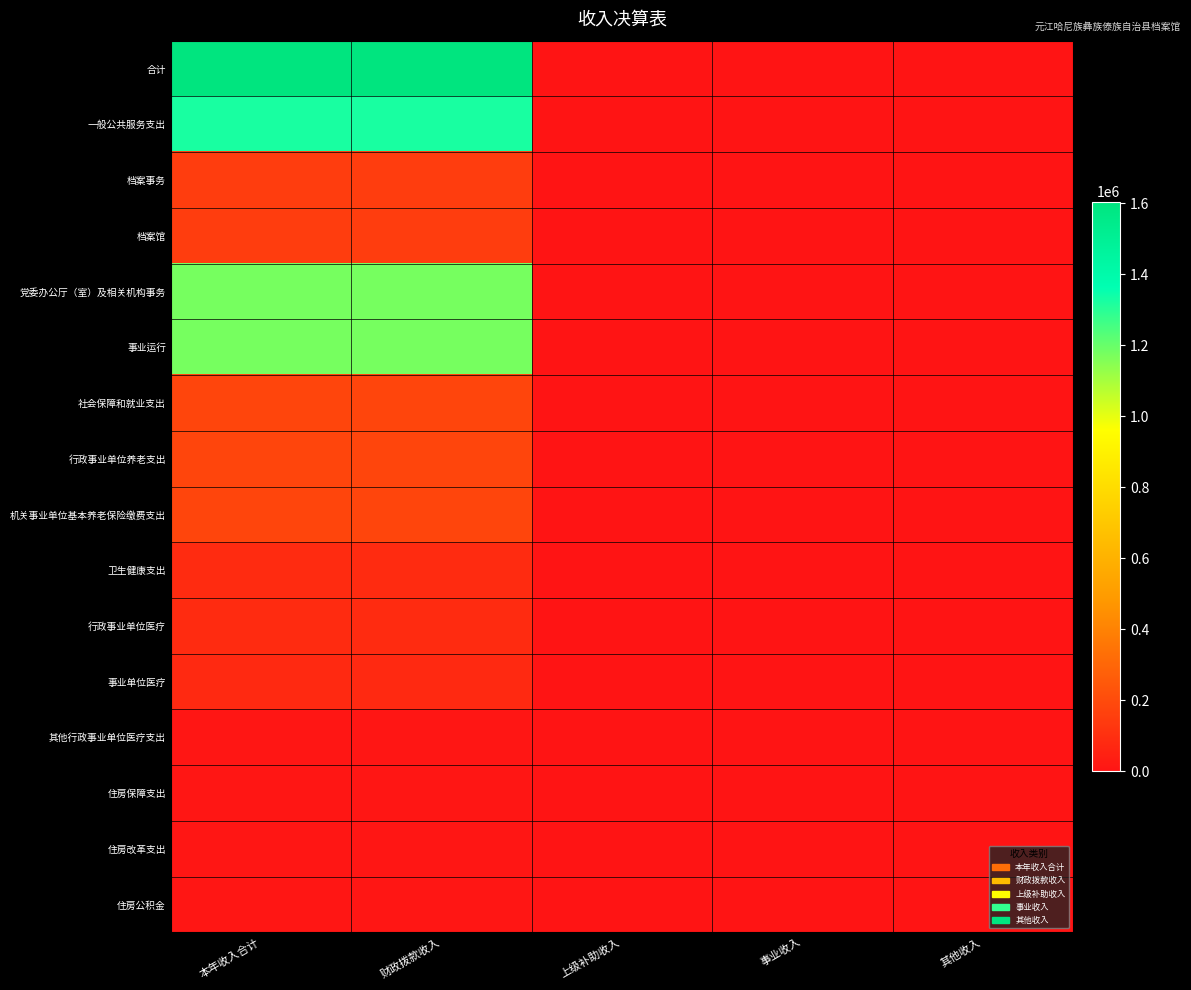

How many categories are shown in the chart?

5